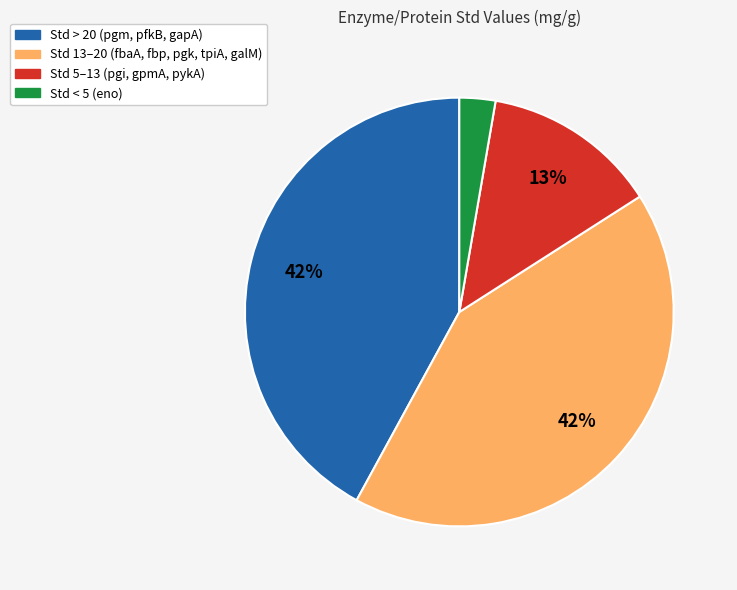

Is there a majority slice in this chart?

No